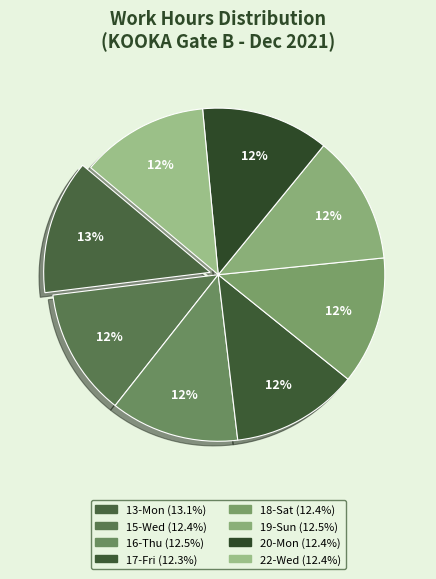

To the nearest percent, what is the combined percentage of 22-Wed and 20-Mon?

25%